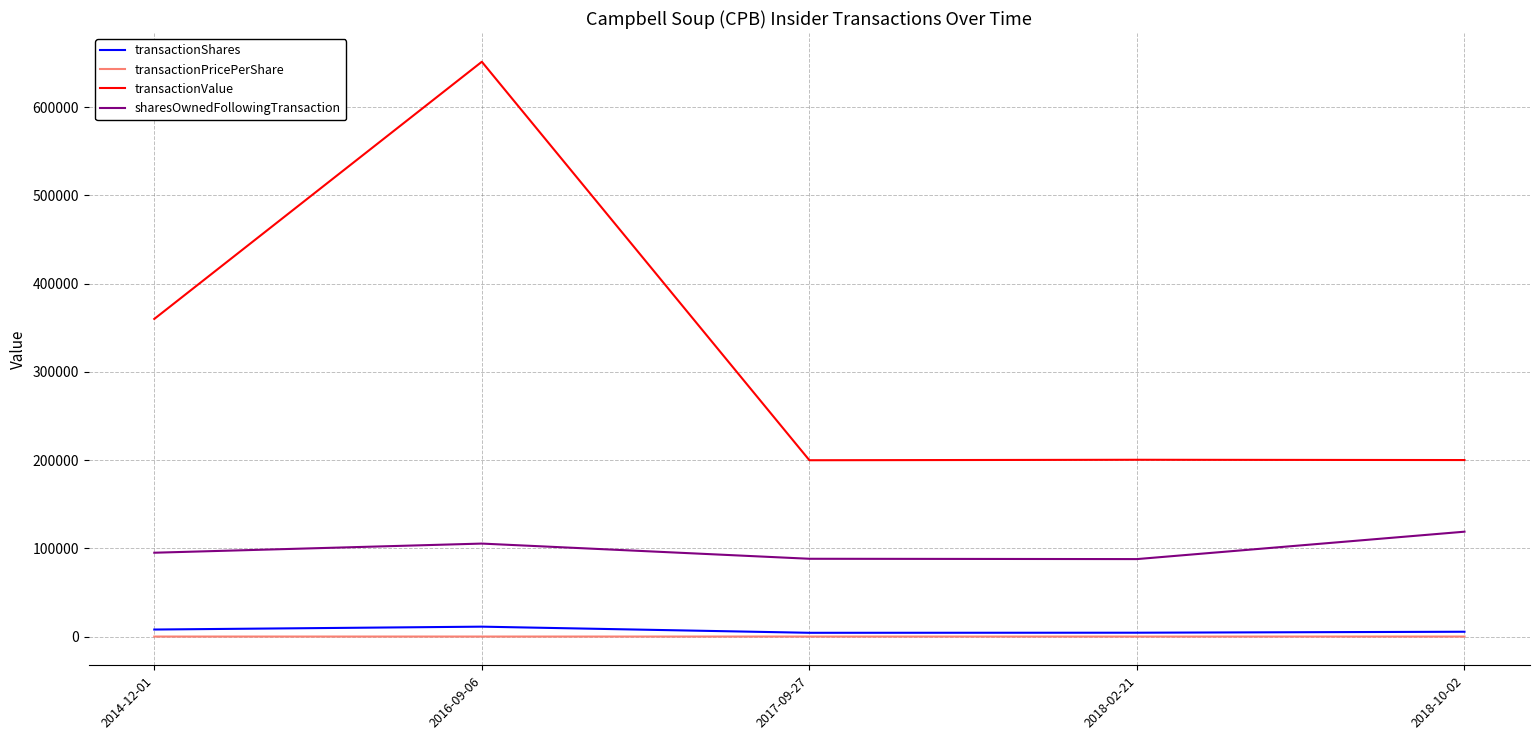

True or false: transactionValue and transactionShares intersect in this chart.

False